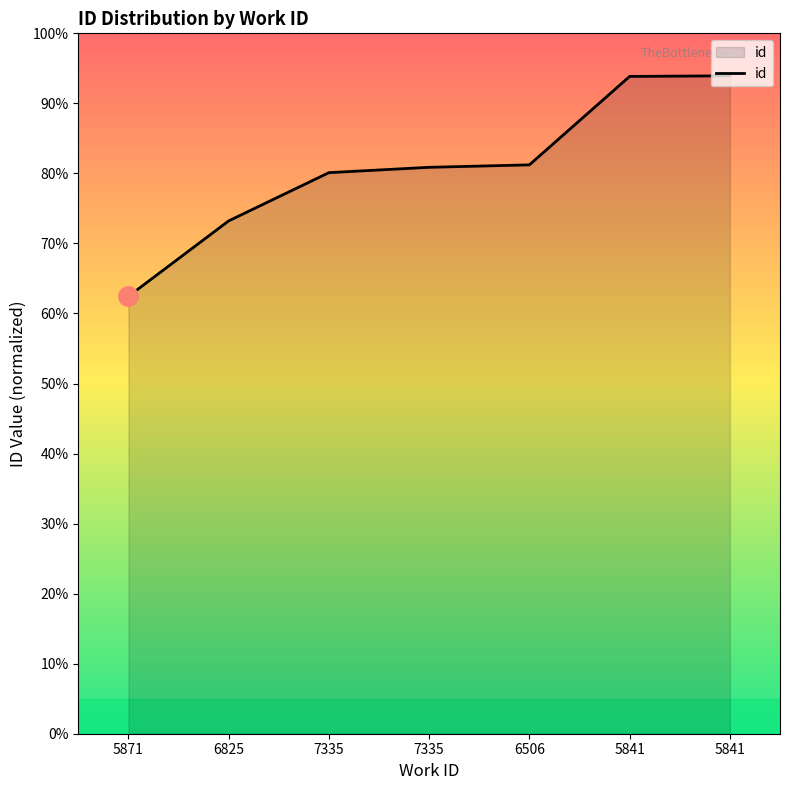

Approximately how many times larger is the value at 5841 compared to 7335?

1.2